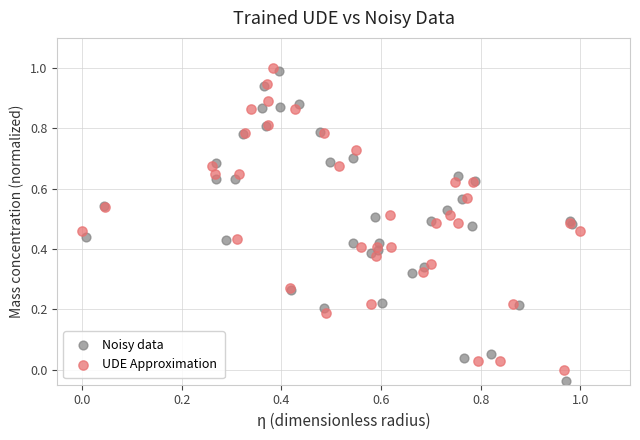

What are all the series names shown in the legend?

Noisy data, UDE Approximation